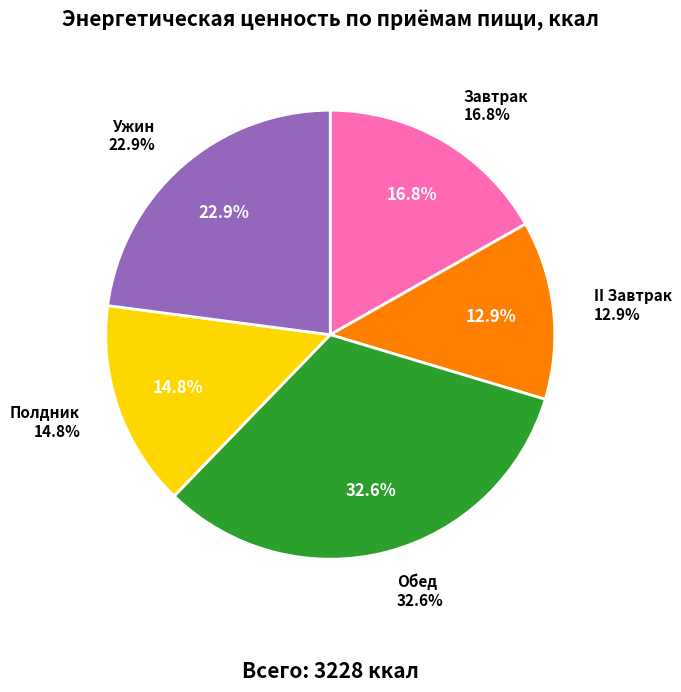

Which has a higher value, Завтрак or Ужин?

Ужин